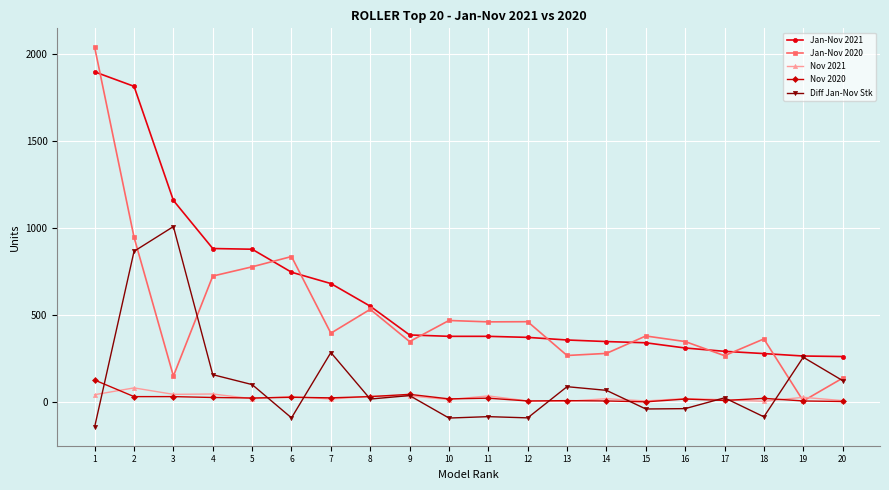

What is the total value across all series at 11?

815